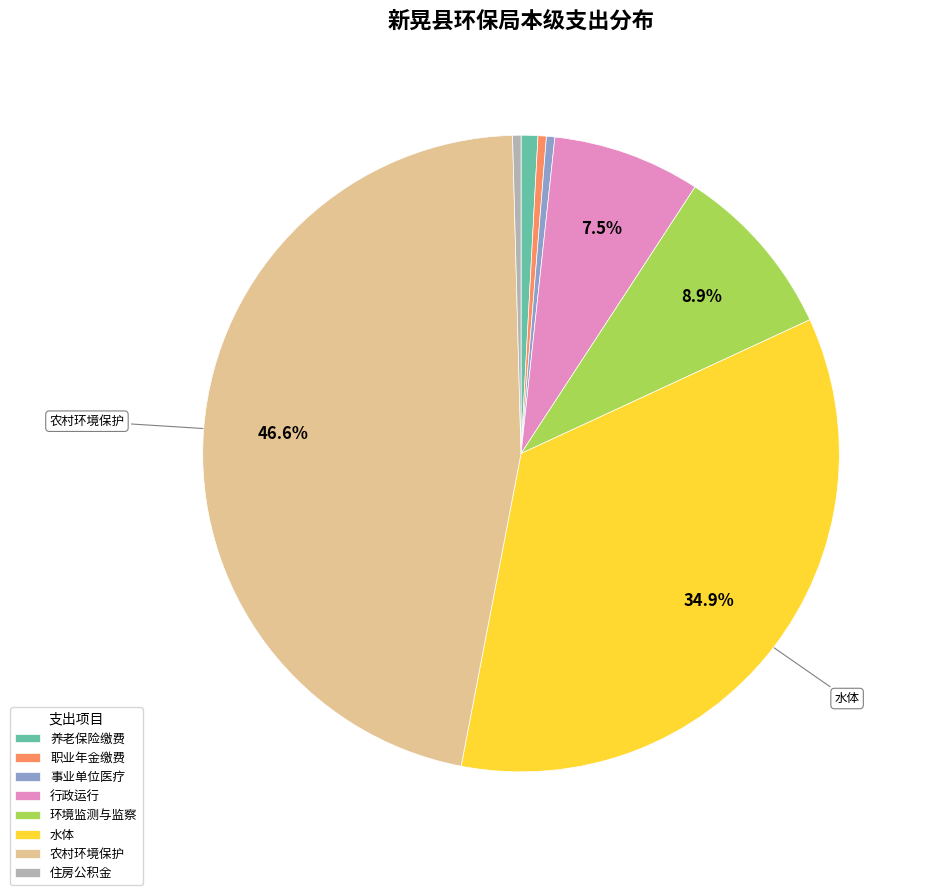

Do 事业单位医疗 and 水体 together represent more than half of the pie?

No